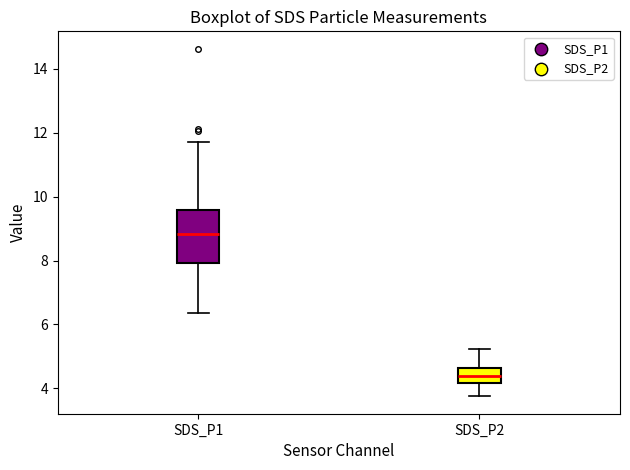

Comparing the boxes themselves (not the whiskers), which one is the tallest?

SDS_P1